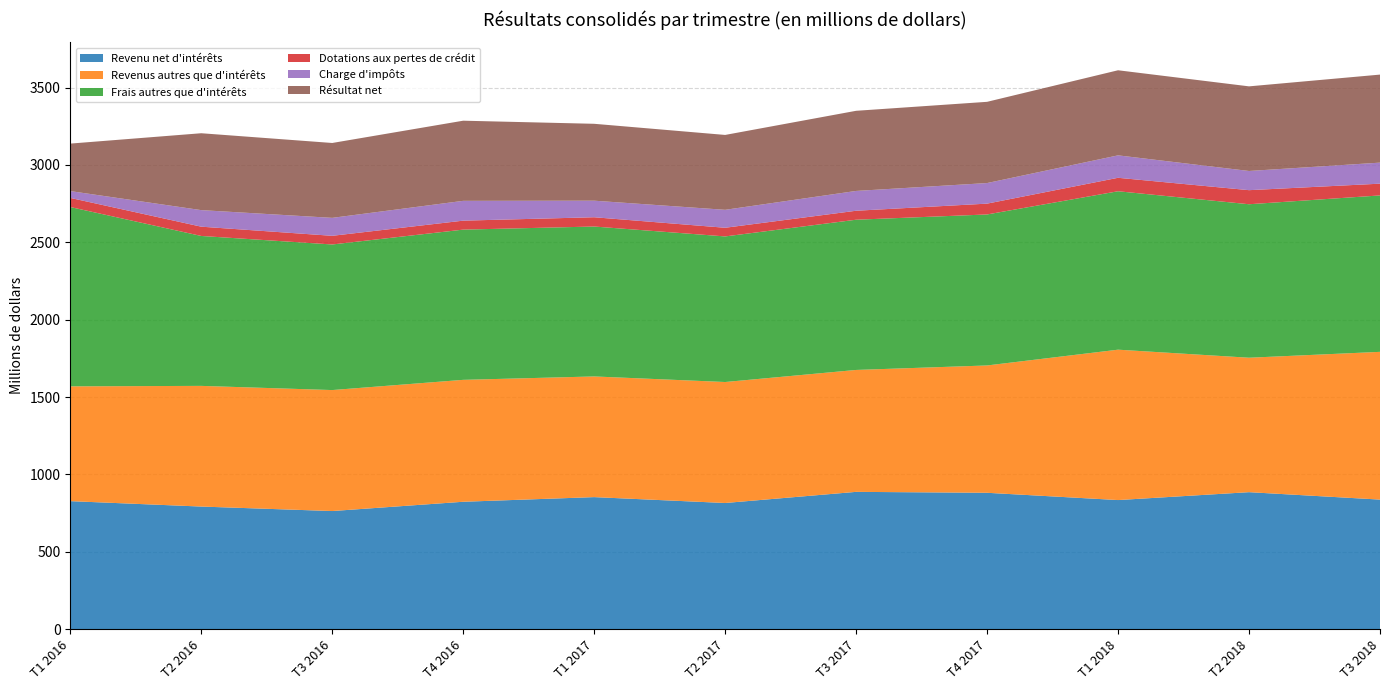

Reading right to left, list all the values displayed in this chart.

Revenu net d'intérêts: T3 2018=837	T2 2018=885	T1 2018=834	T4 2017=881	T3 2017=887	T2 2017=815	T1 2017=853	T4 2016=823	T3 2016=763	T2 2016=792	T1 2016=827
Revenus autres que d'intérêts: T3 2018=955	T2 2018=869	T1 2018=972	T4 2017=823	T3 2017=788	T2 2017=782	T1 2017=780	T4 2016=788	T3 2016=782	T2 2016=780	T1 2016=742
Frais autres que d'intérêts: T3 2018=1011	T2 2018=992	T1 2018=1024	T4 2017=976	T3 2017=971	T2 2017=941	T1 2017=969	T4 2016=971	T3 2016=941	T2 2016=969	T1 2016=1159
Dotations aux pertes de crédit: T3 2018=76	T2 2018=91	T1 2018=87	T4 2017=70	T3 2017=58	T2 2017=56	T1 2017=60	T4 2016=58	T3 2016=56	T2 2016=60	T1 2016=59
Charge d'impôts: T3 2018=136	T2 2018=124	T1 2018=145	T4 2017=133	T3 2017=128	T2 2017=116	T1 2017=107	T4 2016=128	T3 2016=116	T2 2016=107	T1 2016=44
Résultat net: T3 2018=569	T2 2018=547	T1 2018=550	T4 2017=525	T3 2017=518	T2 2017=484	T1 2017=497	T4 2016=518	T3 2016=484	T2 2016=497	T1 2016=307